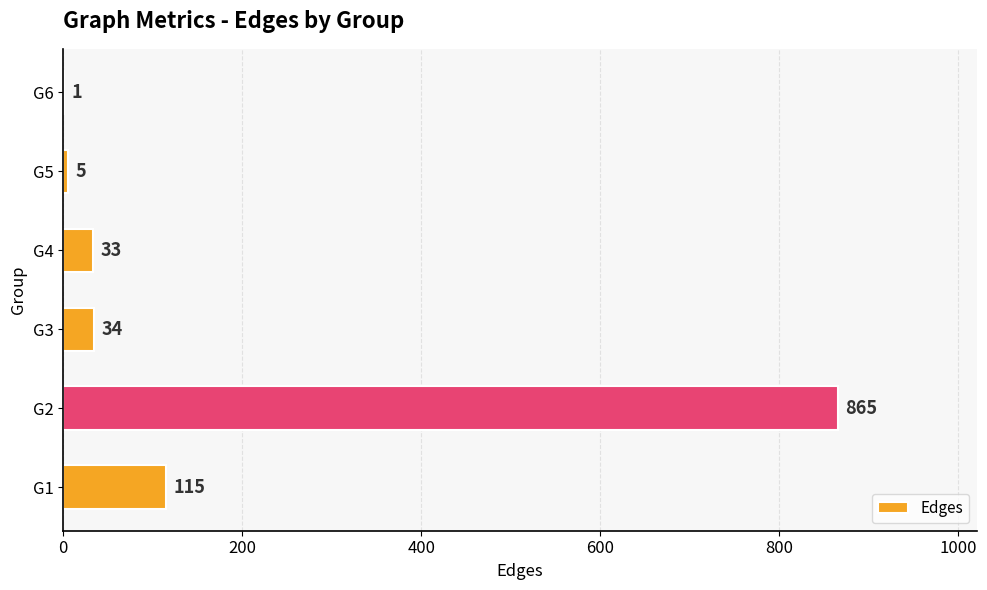

How many series are shown in this chart?

1